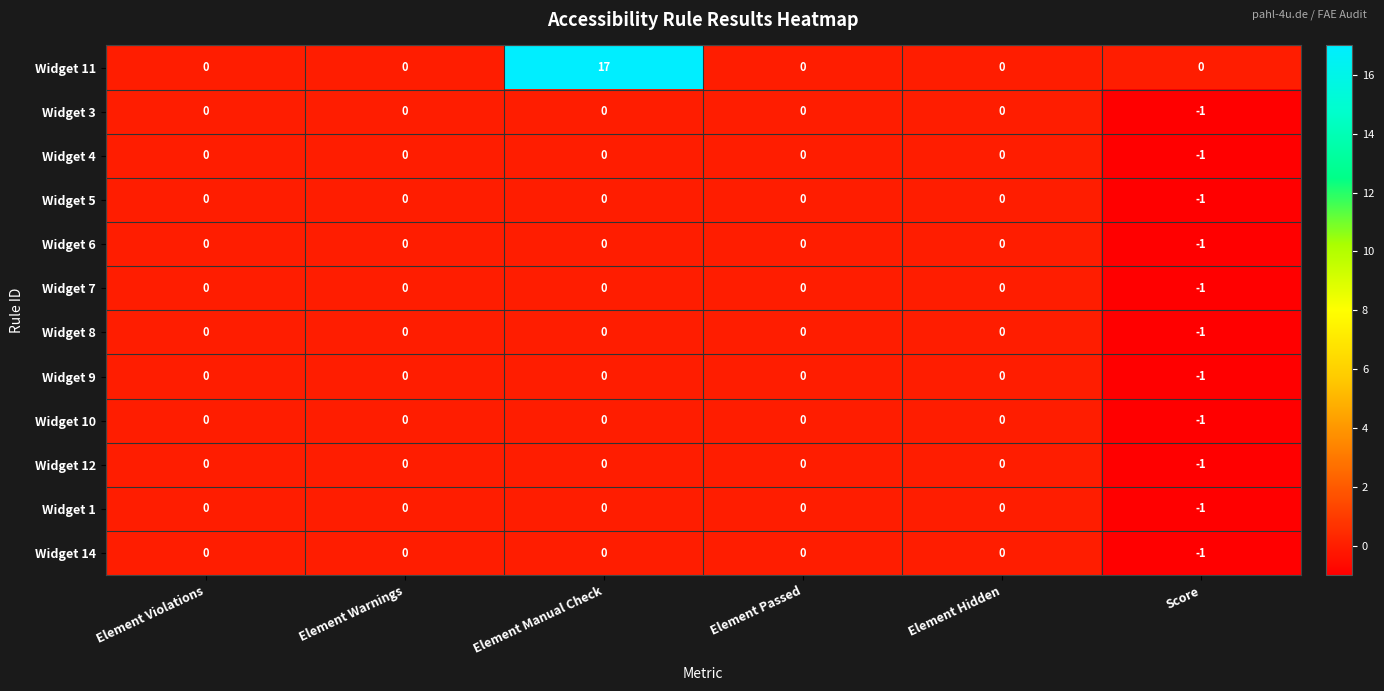

The Widget 14 series shows -1 at Element Hidden. True or false?

False